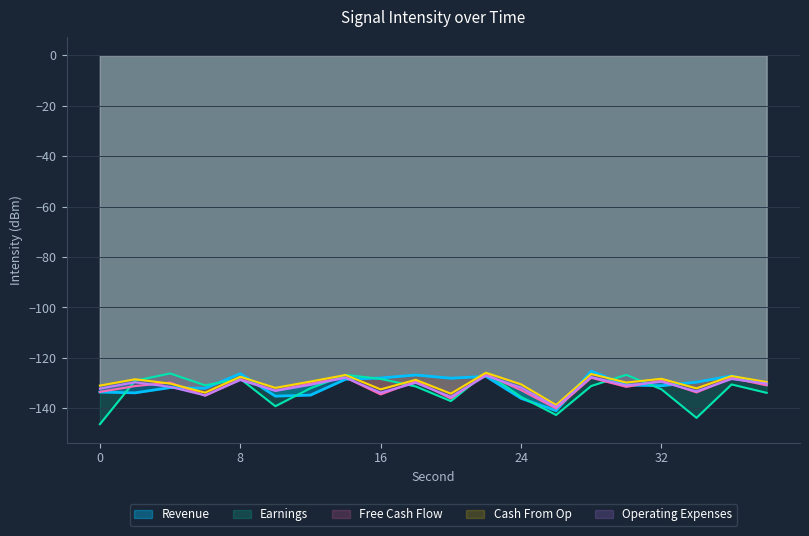

What is the sum of all Cash From Op values?

-2603.0